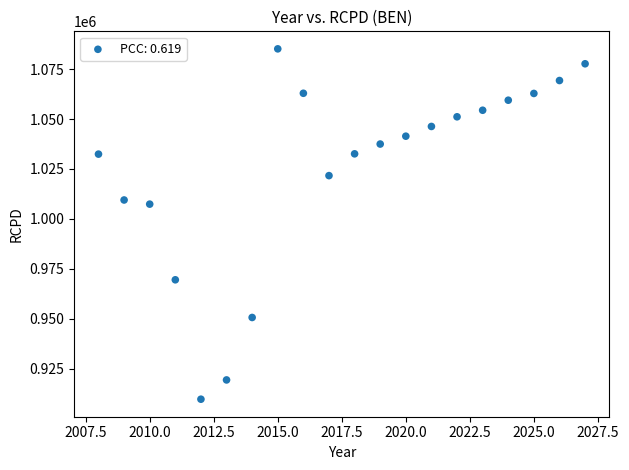

What Y value in the scatter plot is closest to 997393?

1007357.4